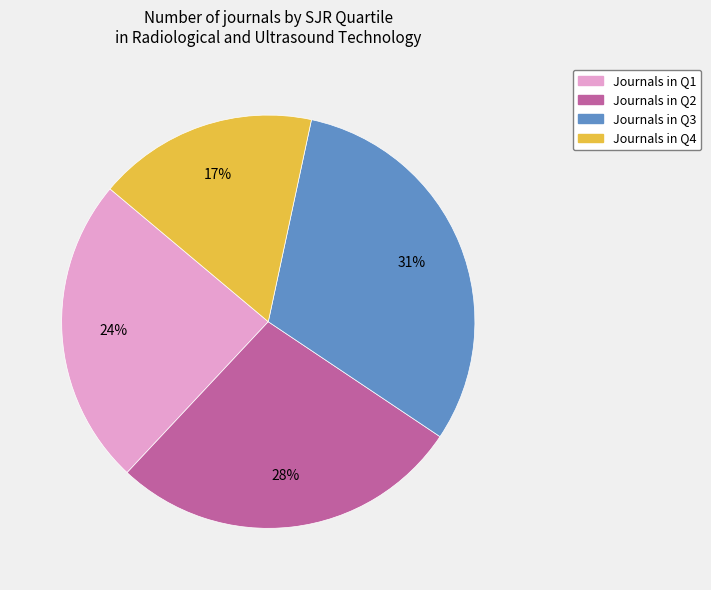

Is there a majority slice in this chart?

No